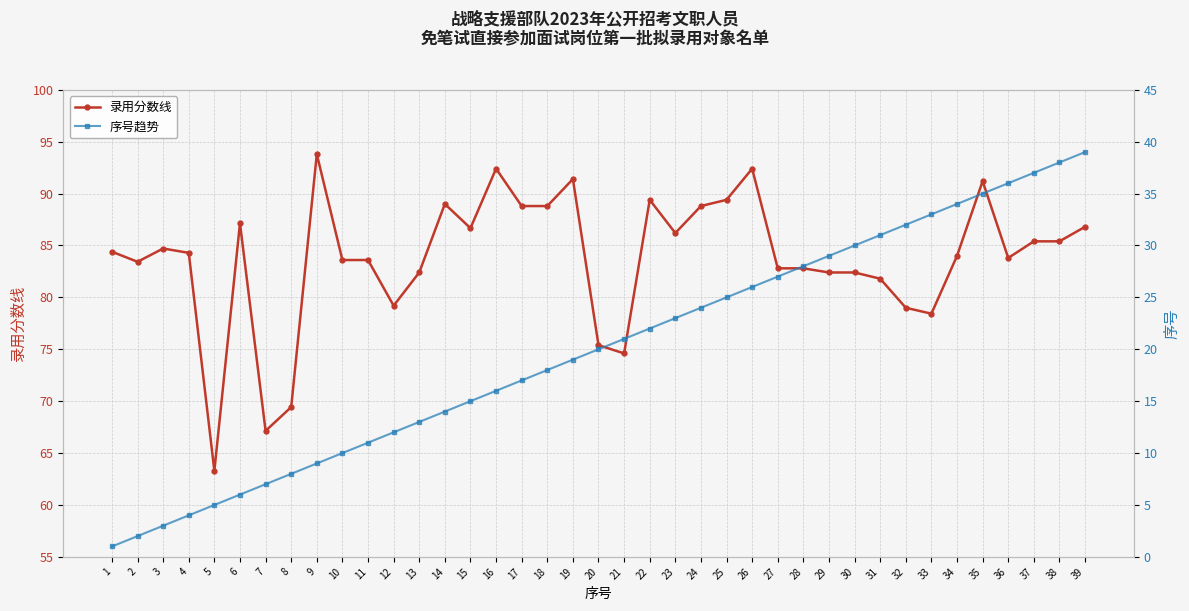

Reading left to right, transcribe all the data shown in this chart.

录用分数线: 1=84.4	2=83.4	3=84.7	4=84.3	5=63.3	6=87.1	7=67.1	8=69.4	9=93.8	10=83.6	11=83.6	12=79.2	13=82.4	14=89.0	15=86.7	16=92.4	17=88.8	18=88.8	19=91.4	20=75.4	21=74.6	22=89.4	23=86.2	24=88.8	25=89.4	26=92.4	27=82.8	28=82.8	29=82.4	30=82.4	31=81.8	32=79.0	33=78.4	34=84.0	35=91.2	36=83.8	37=85.4	38=85.4	39=86.8
序号趋势: 1=1.0	2=2.0	3=3.0	4=4.0	5=5.0	6=6.0	7=7.0	8=8.0	9=9.0	10=10.0	11=11.0	12=12.0	13=13.0	14=14.0	15=15.0	16=16.0	17=17.0	18=18.0	19=19.0	20=20.0	21=21.0	22=22.0	23=23.0	24=24.0	25=25.0	26=26.0	27=27.0	28=28.0	29=29.0	30=30.0	31=31.0	32=32.0	33=33.0	34=34.0	35=35.0	36=36.0	37=37.0	38=38.0	39=39.0